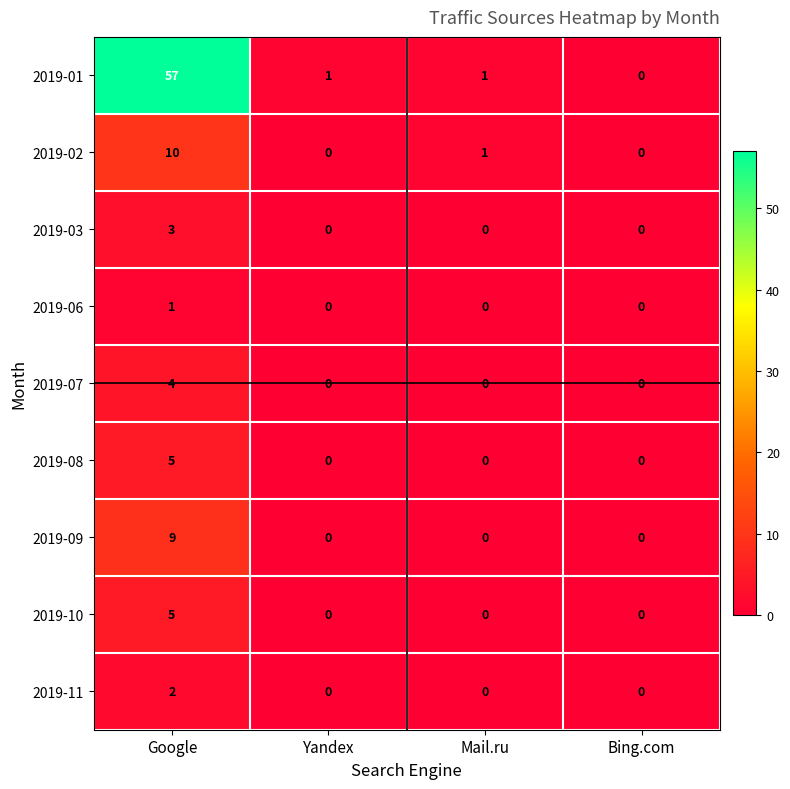

How many series are shown in this chart?

9